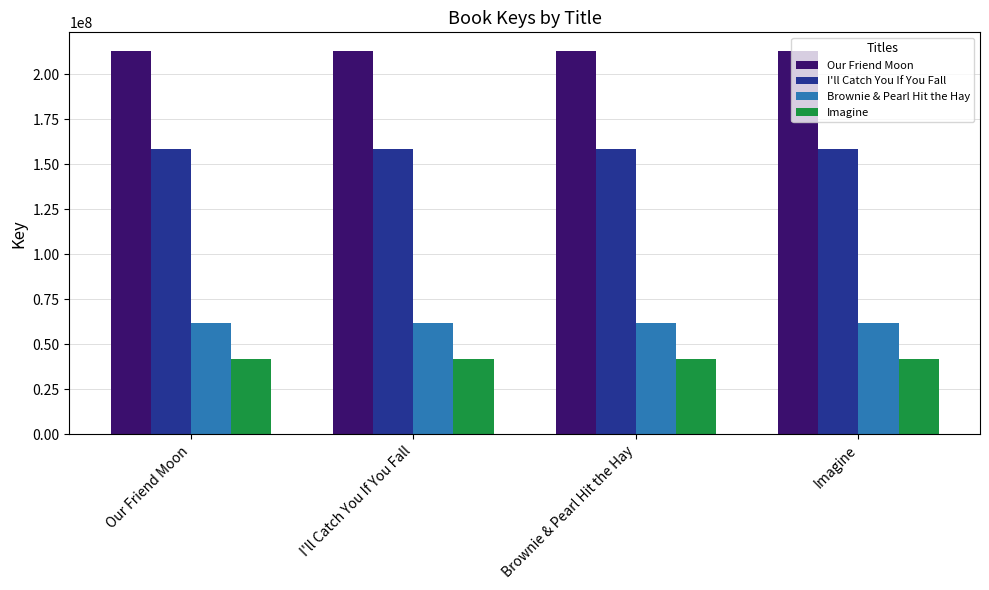

What is the value of the Brownie & Pearl Hit the Hay bar at the 2nd from the left?

61614552